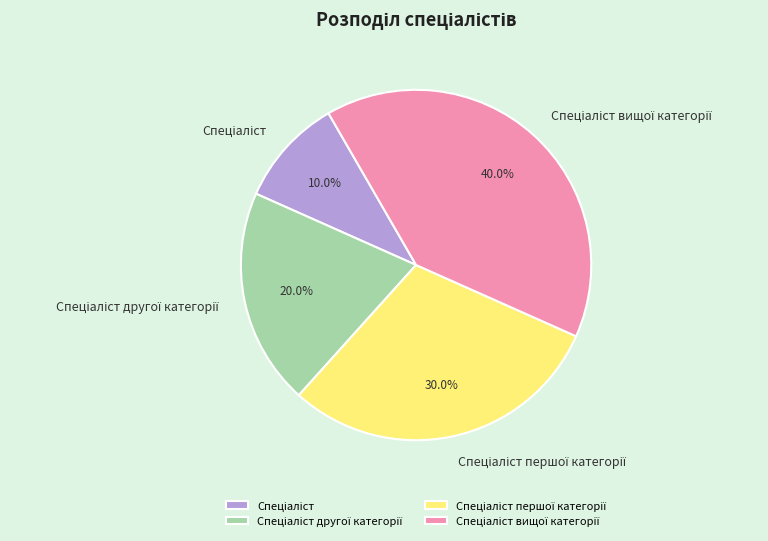

Is there any slice that represents more than half of the pie?

No